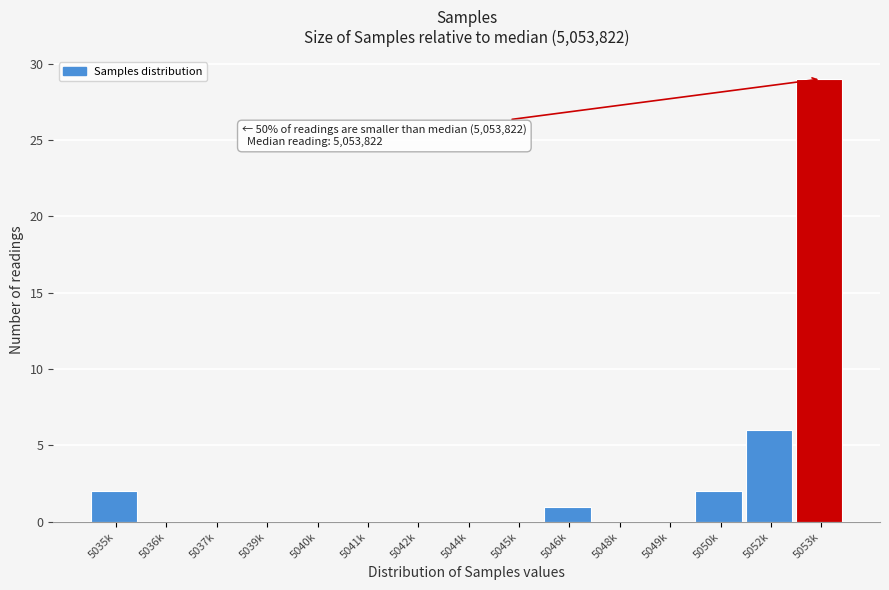

Reading left to right, what are all the values shown in this chart?

5035k=2	5036k=0	5037k=0	5039k=0	5040k=0	5041k=0	5042k=0	5044k=0	5045k=0	5046k=1	5048k=0	5049k=0	5050k=2	5052k=6	5053k=29